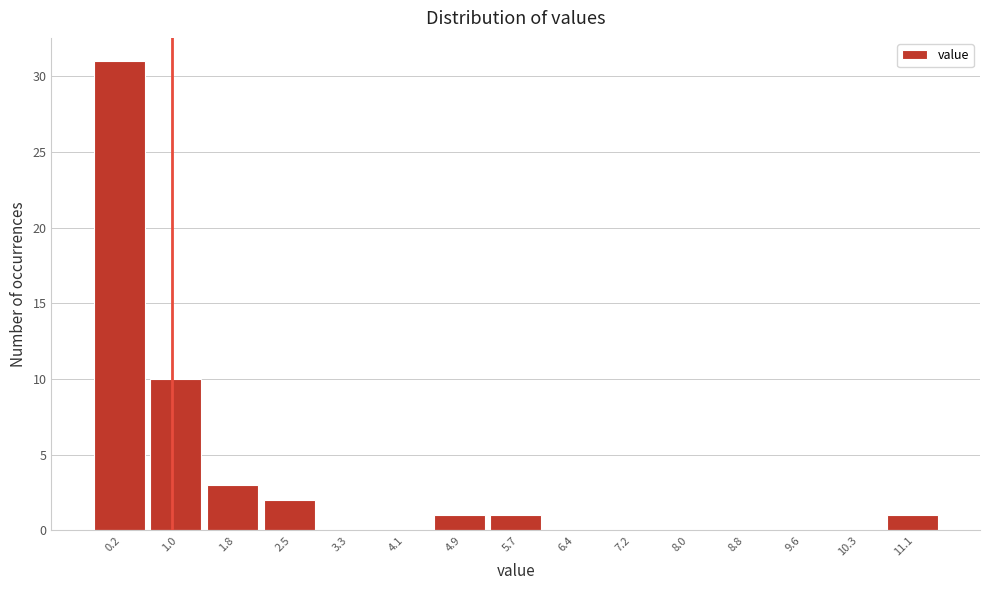

Reading left to right, transcribe all the data shown in this chart.

0.2=31	1.0=10	1.8=3	2.5=2	3.3=0	4.1=0	4.9=1	5.7=1	6.4=0	7.2=0	8.0=0	8.8=0	9.6=0	10.3=0	11.1=1